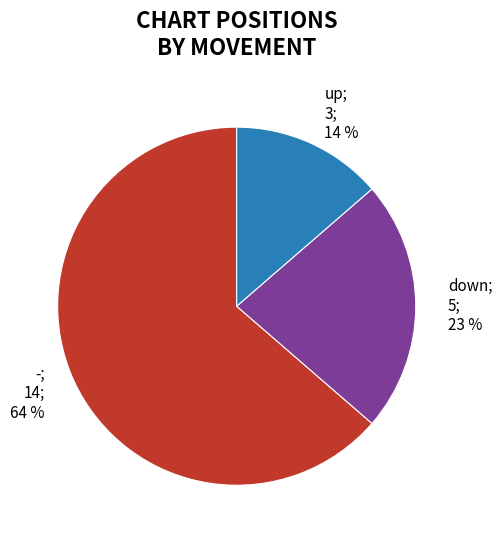

How many segments does this pie chart have?

3